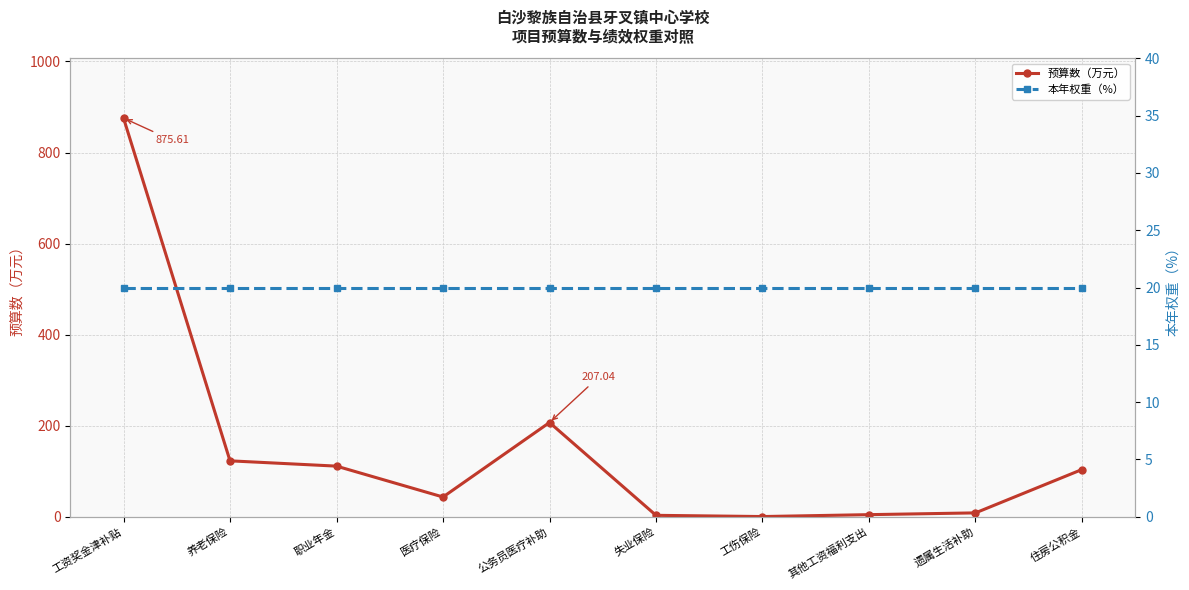

What is the average value of the 本年权重（%） series?

20.0